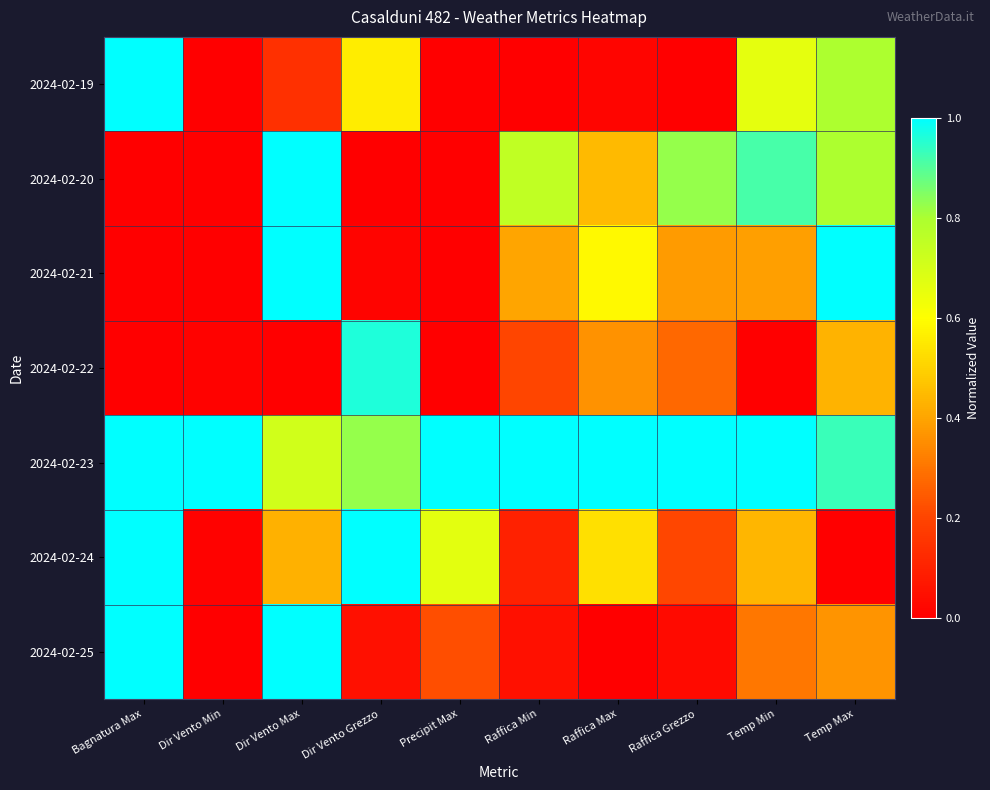

How many series are shown in this chart?

7